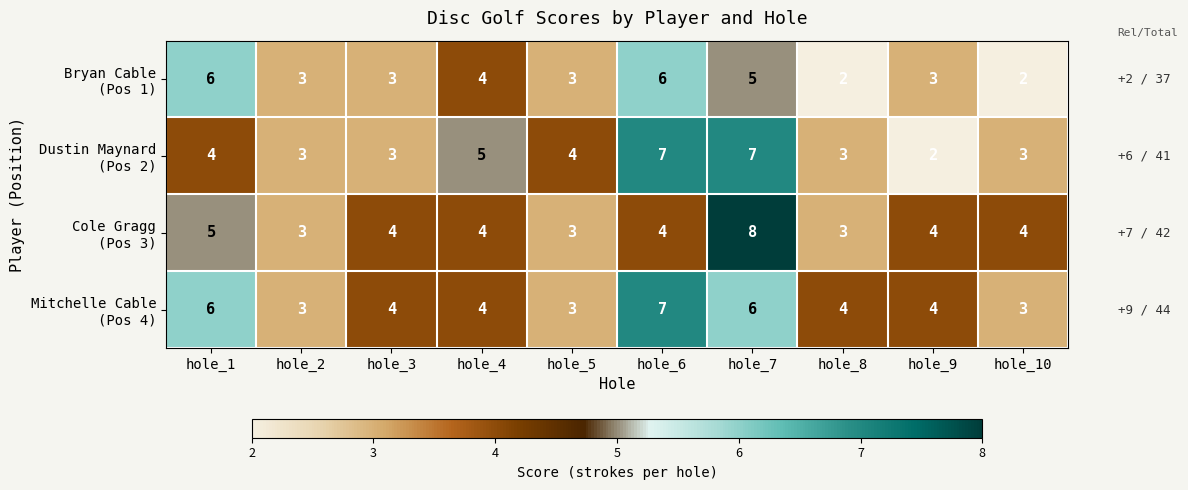

How many distinct data groups are displayed?

4